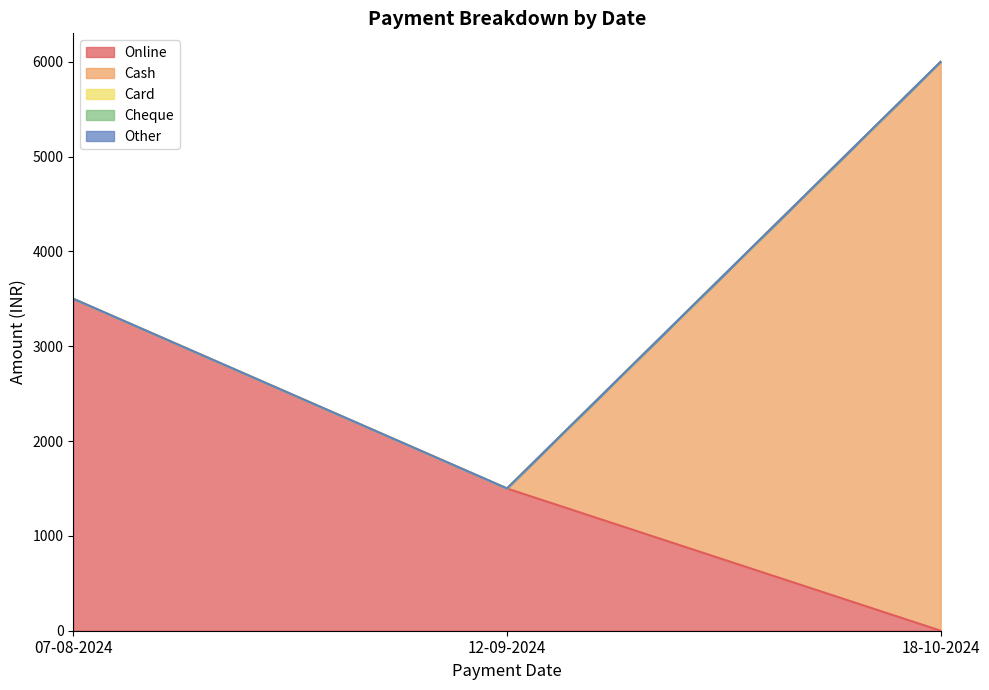

At which category is the sum across all series the highest?

18-10-2024